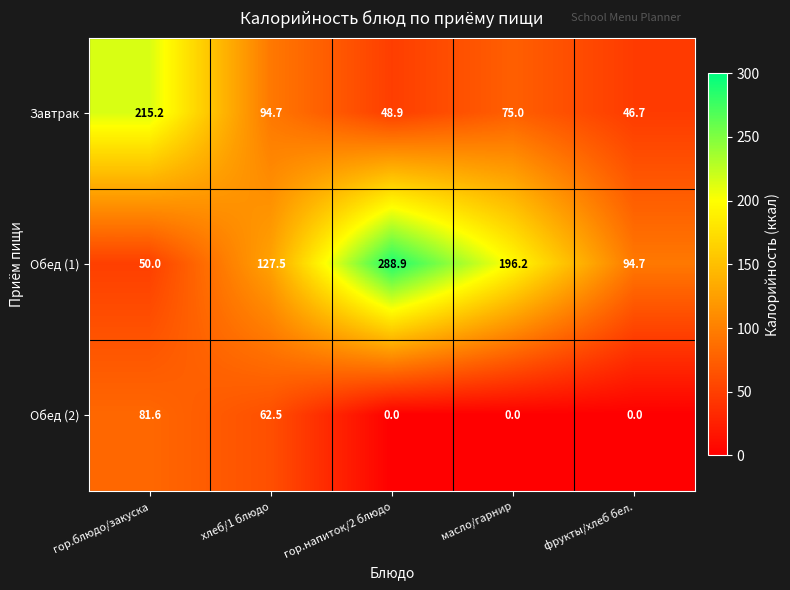

What is the total value across all series at масло/гарнир?

271.2